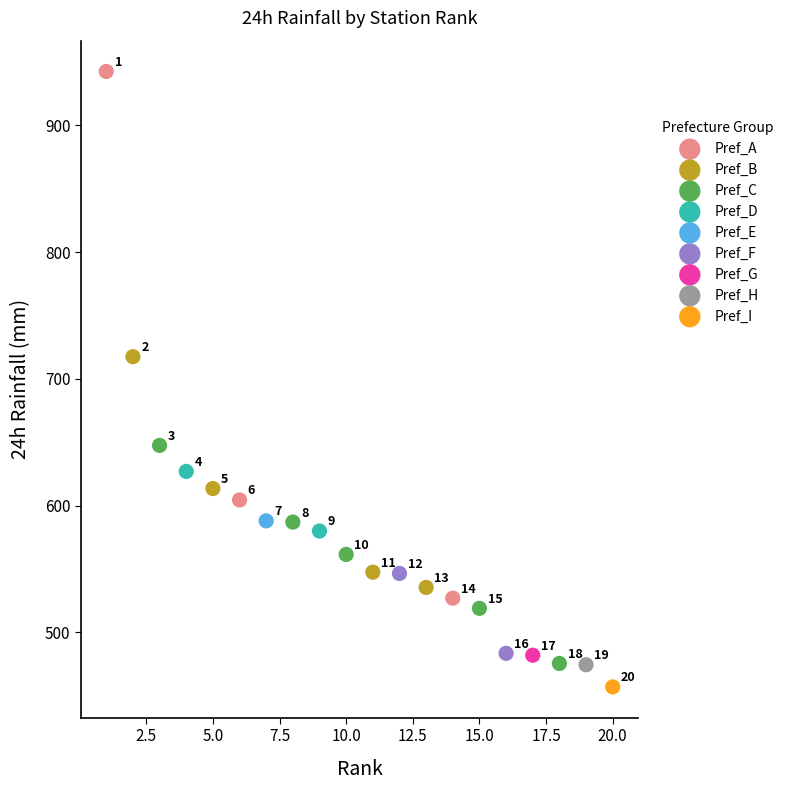

What are all the series names shown in the legend?

Pref_A, Pref_B, Pref_C, Pref_D, Pref_E, Pref_F, Pref_G, Pref_H, Pref_I